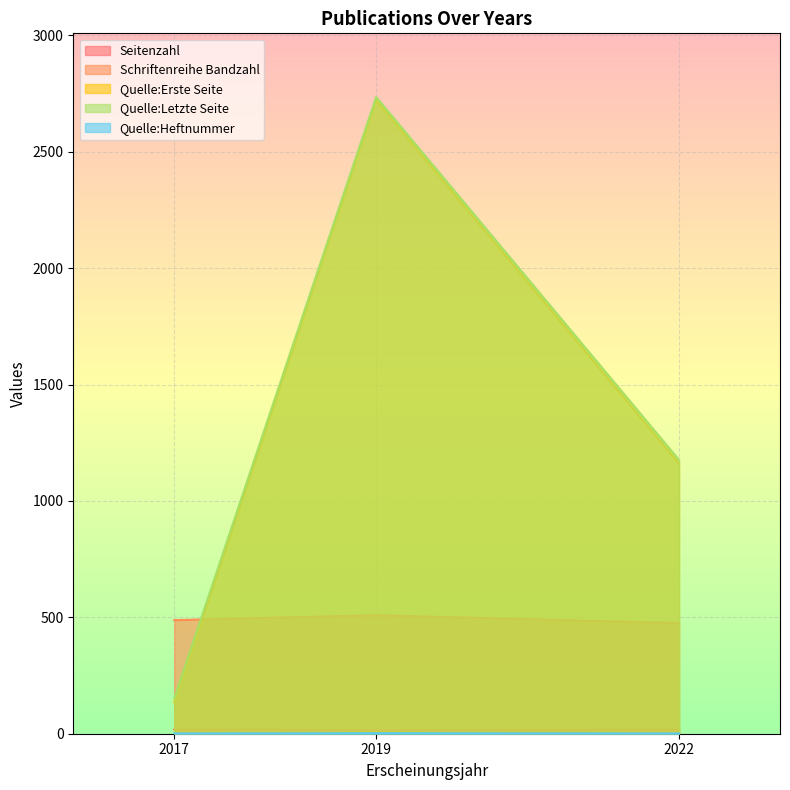

Which category has the lowest value across all series?

2017